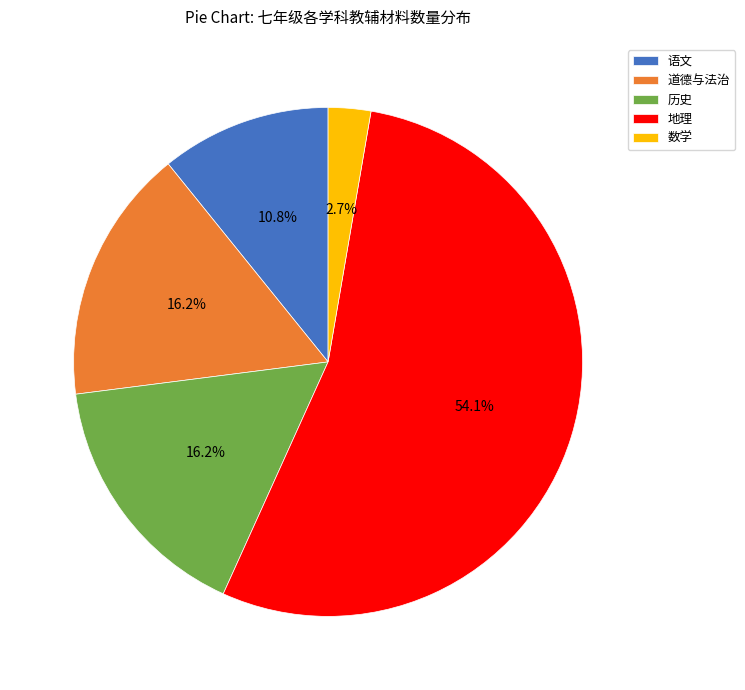

To the nearest percent, what is the difference between the 地理 and 数学 slice percentages?

51%